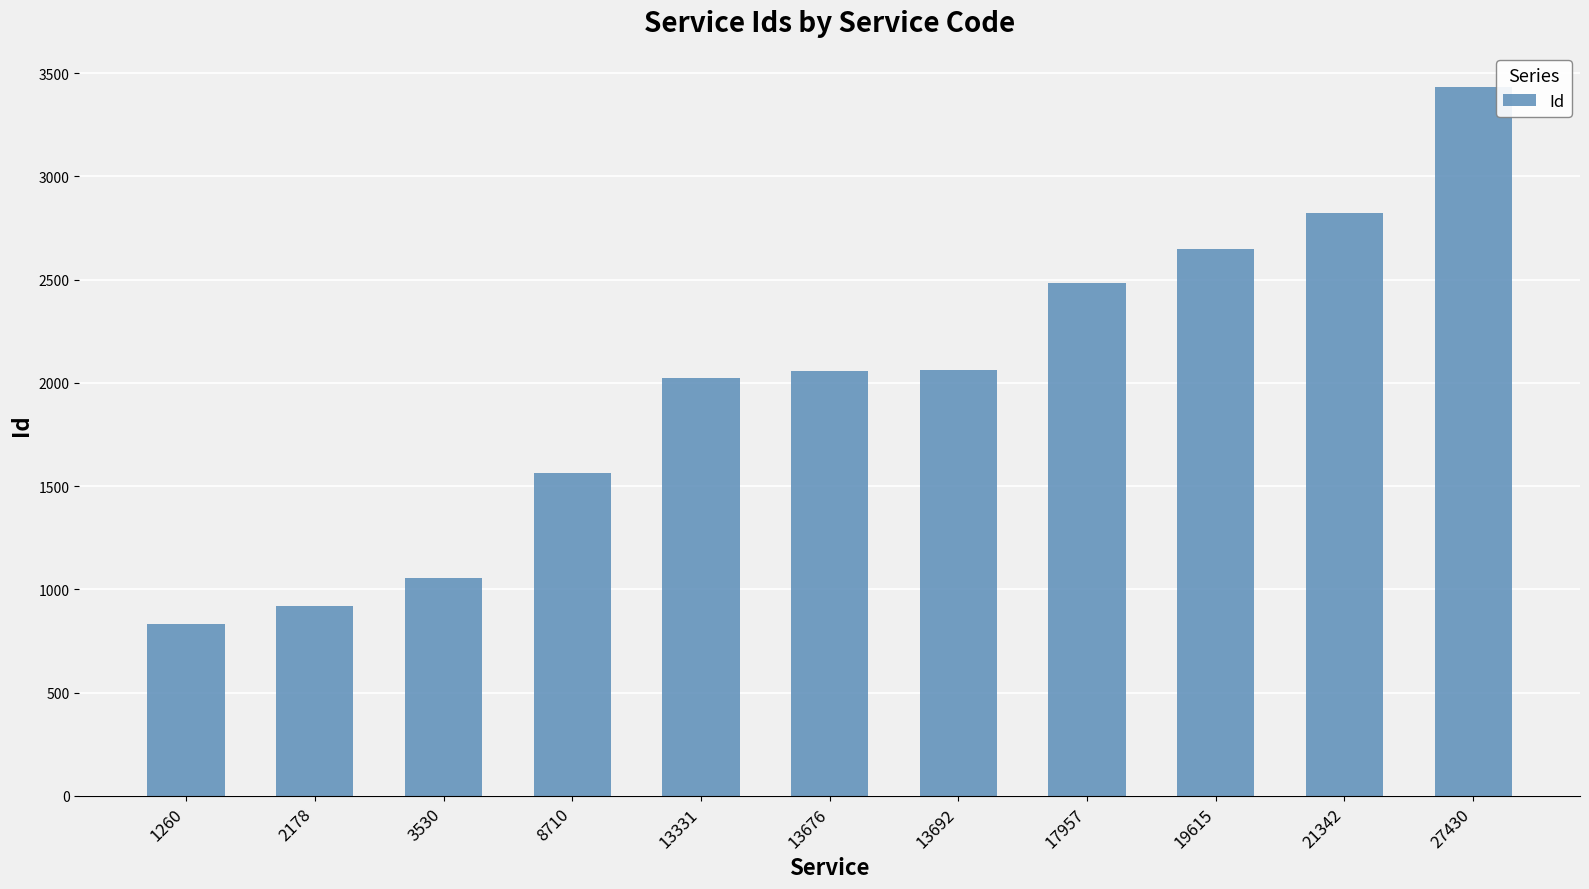

What is the change in value from 1260 to 13331?

+1194